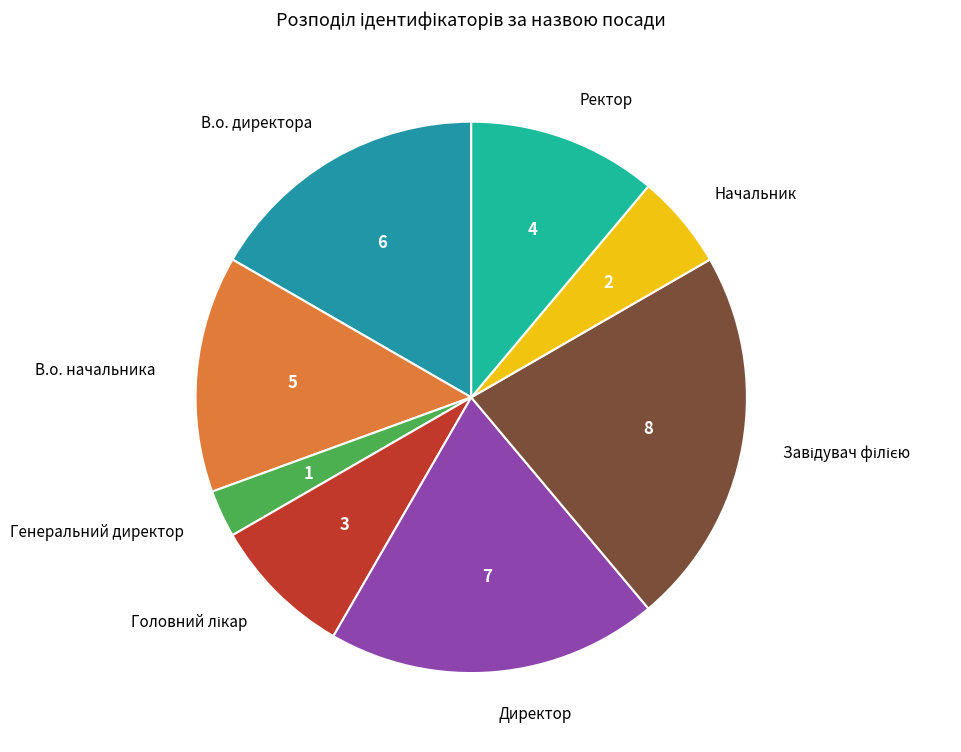

How many slices are in this pie chart?

8